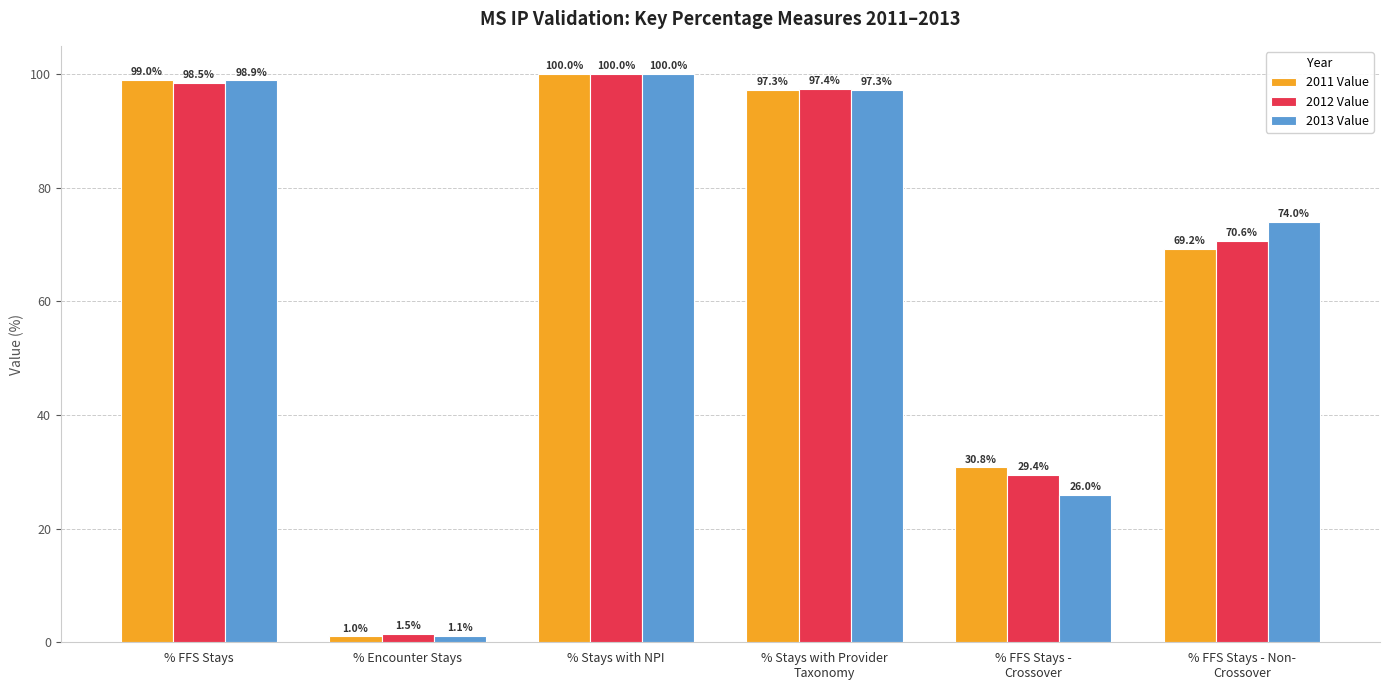

Reading right to left, extract all data points from this chart.

2011 Value: 69.2	30.8	97.3	100.0	1.0	99.0
2012 Value: 70.6	29.4	97.4	100.0	1.5	98.5
2013 Value: 74.0	26.0	97.3	100.0	1.1	98.9